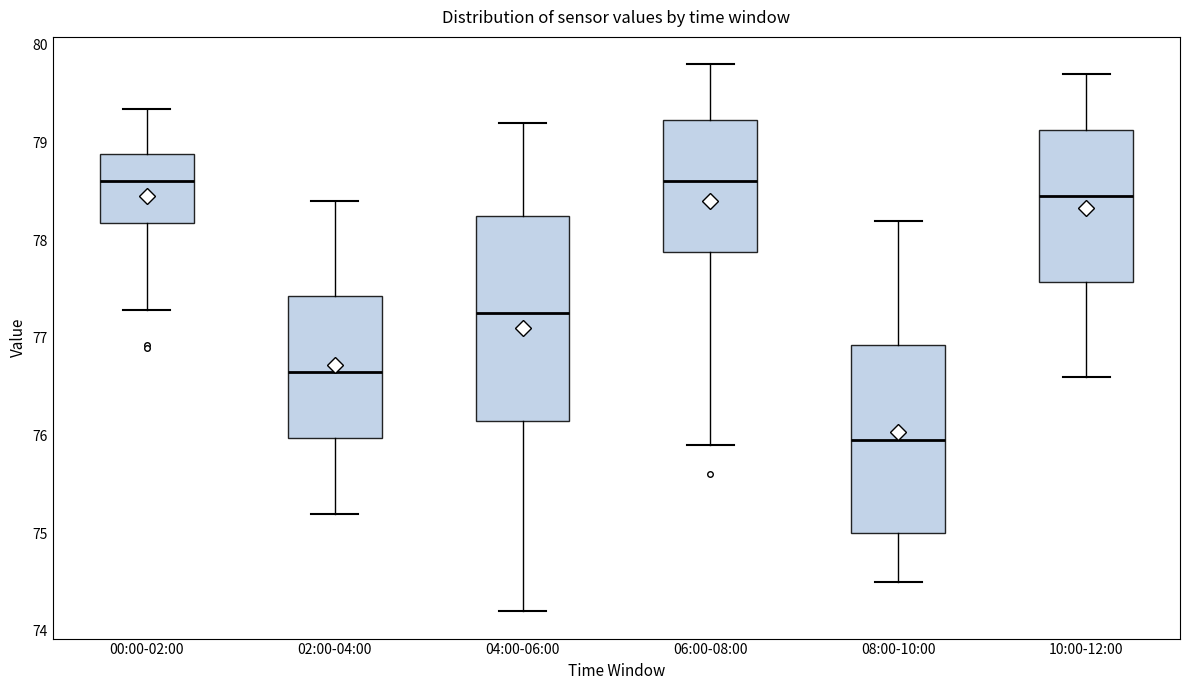

Which box's median line is the lowest?

08:00-10:00